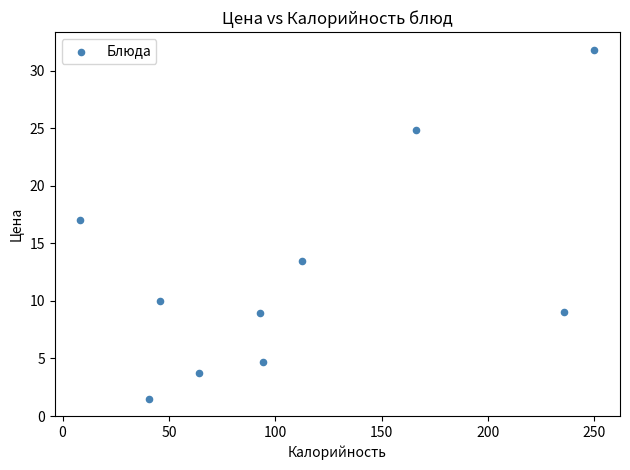

What is the average X value?

111.1